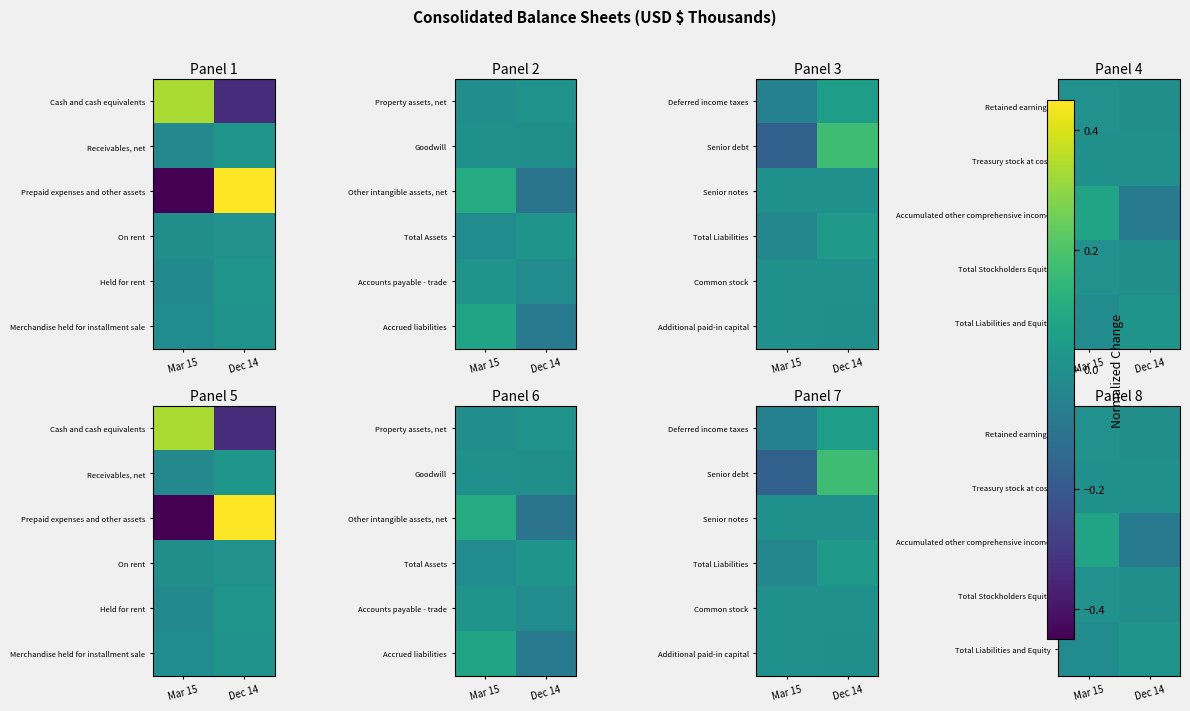

At how many categories does at least one series exceed 0?

2